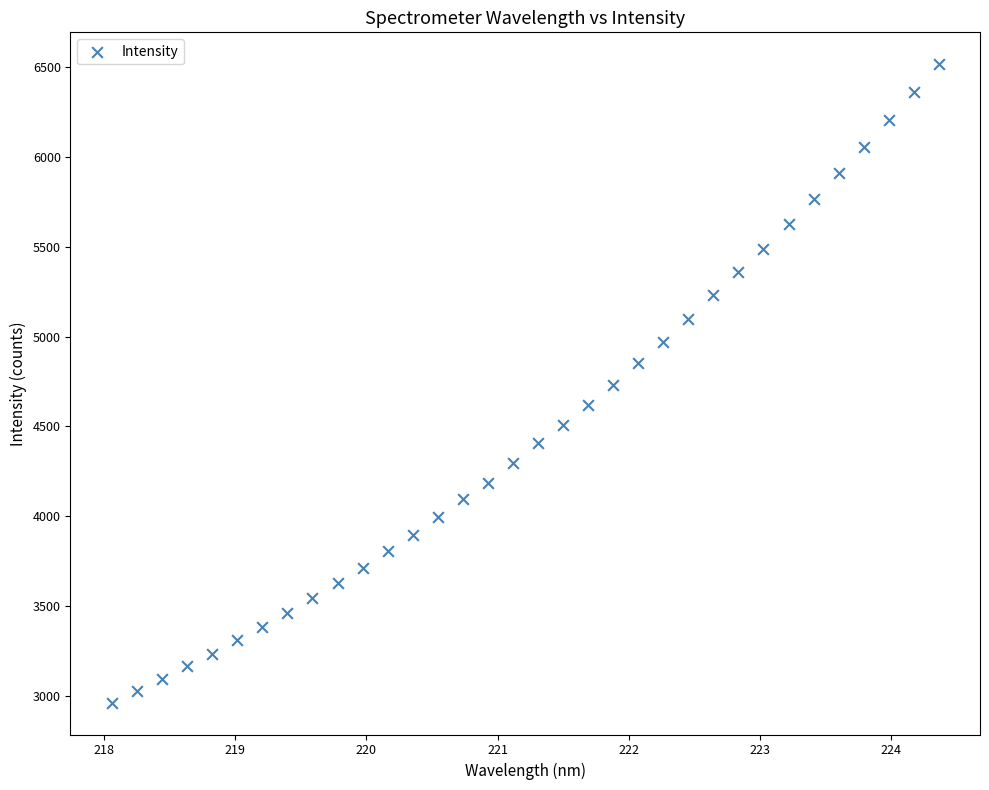

What is the range of X values (max minus min)?

6.3